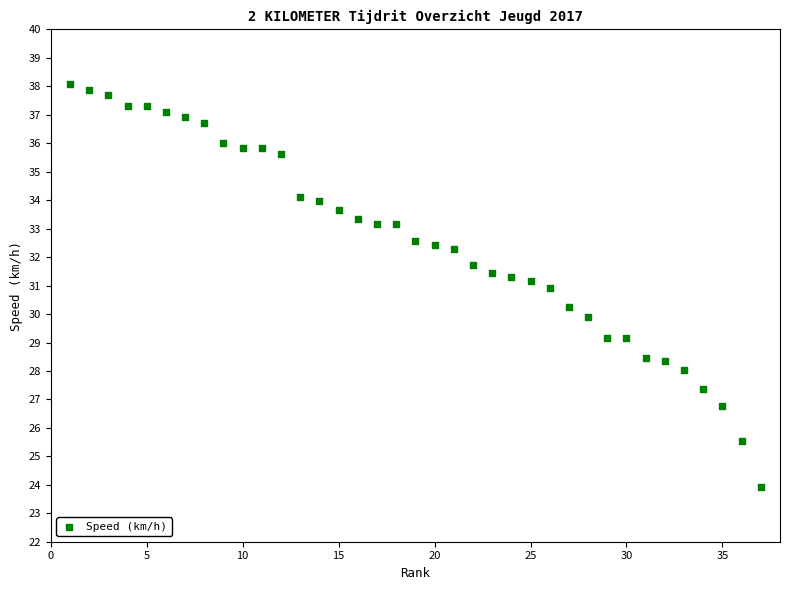

What is the range of X values (max minus min)?

36.0